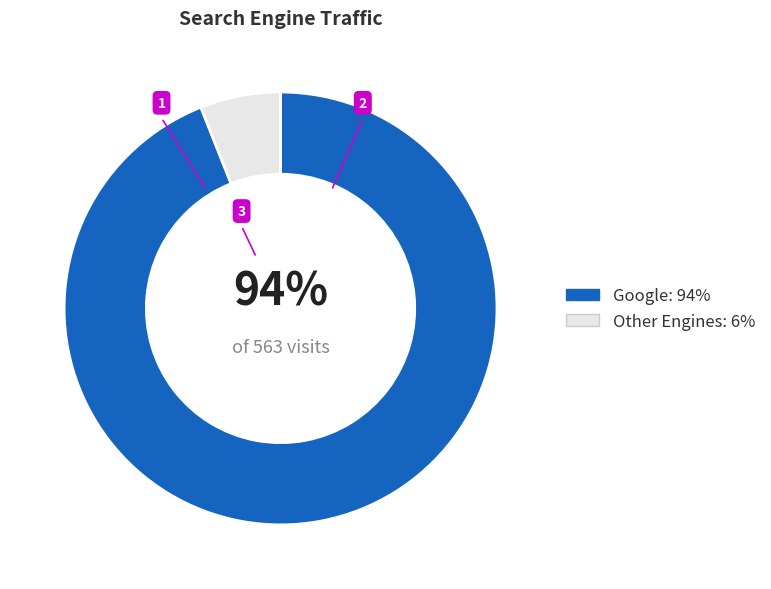

Is there a majority slice in this chart?

Yes